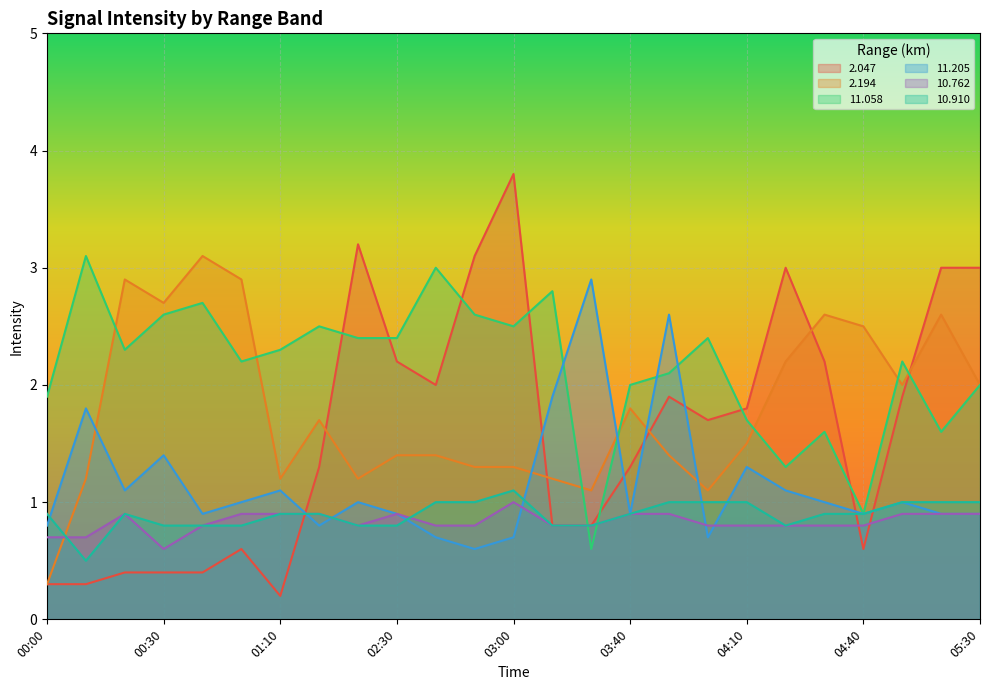

What is the total value across all series at 04:40?

6.6